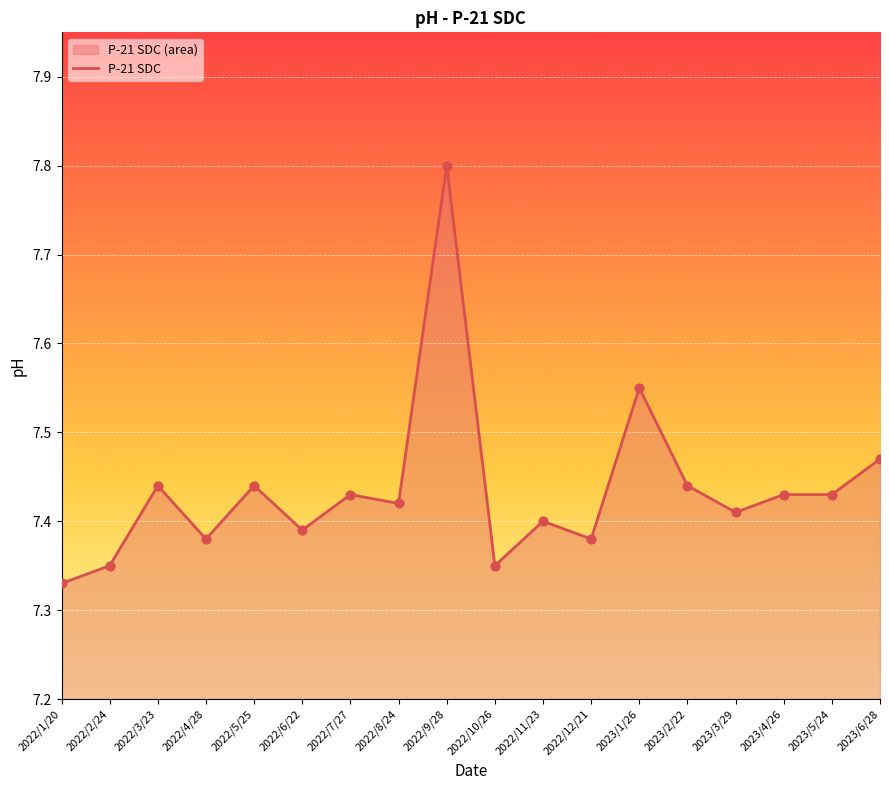

What is the change in value from 2022/10/26 to 2023/5/24?

+0.1